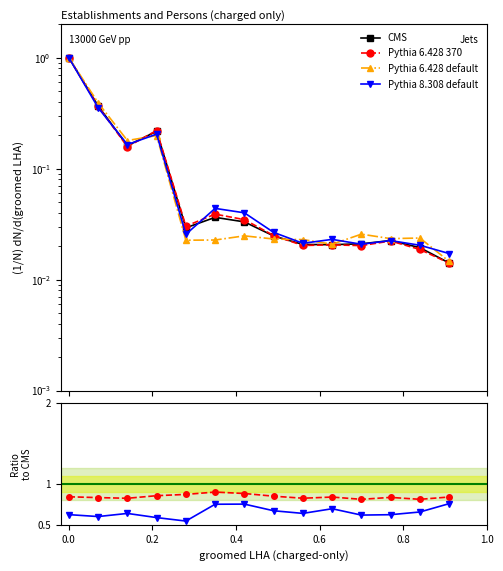

Is this an area chart (filled region under the line)?

No